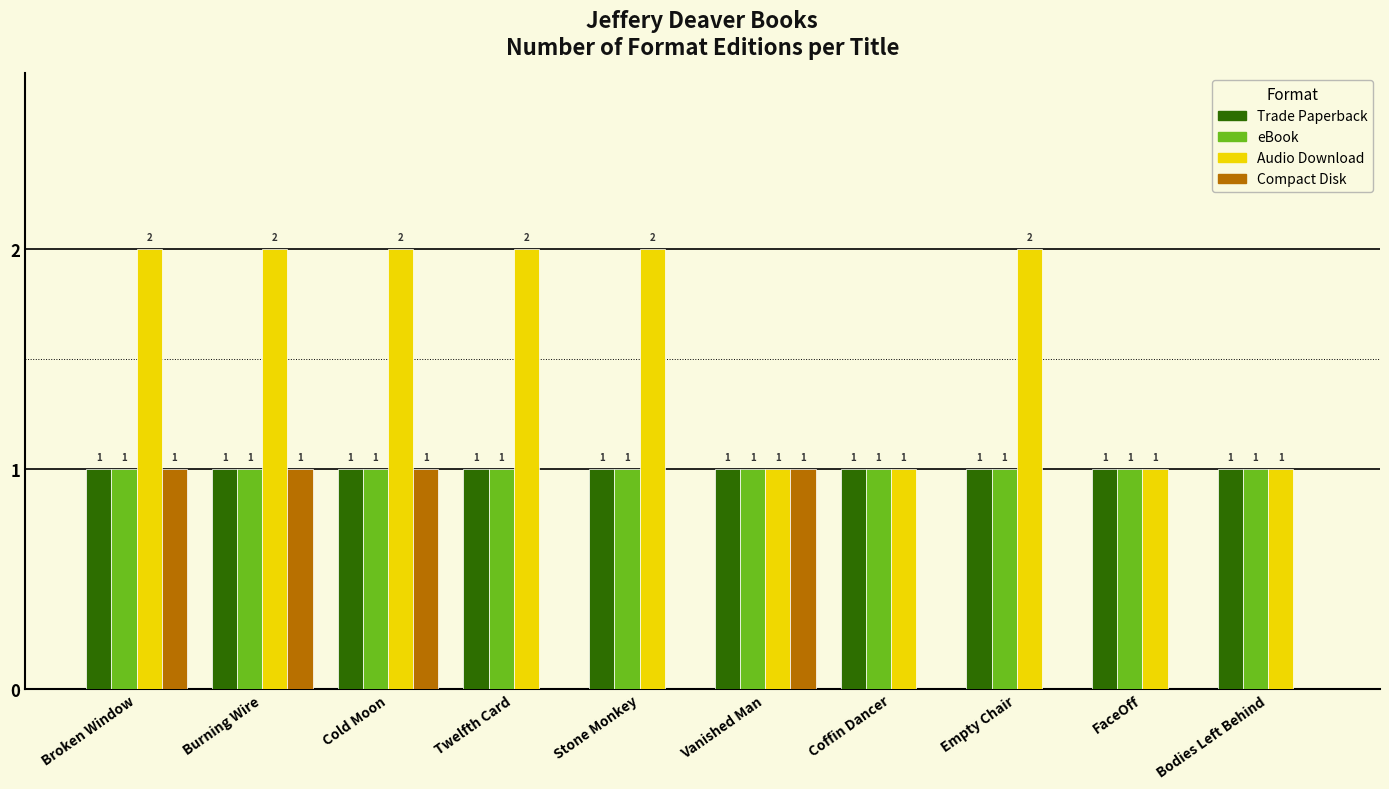

Is it true that eBook equals 0 at Cold Moon?

False